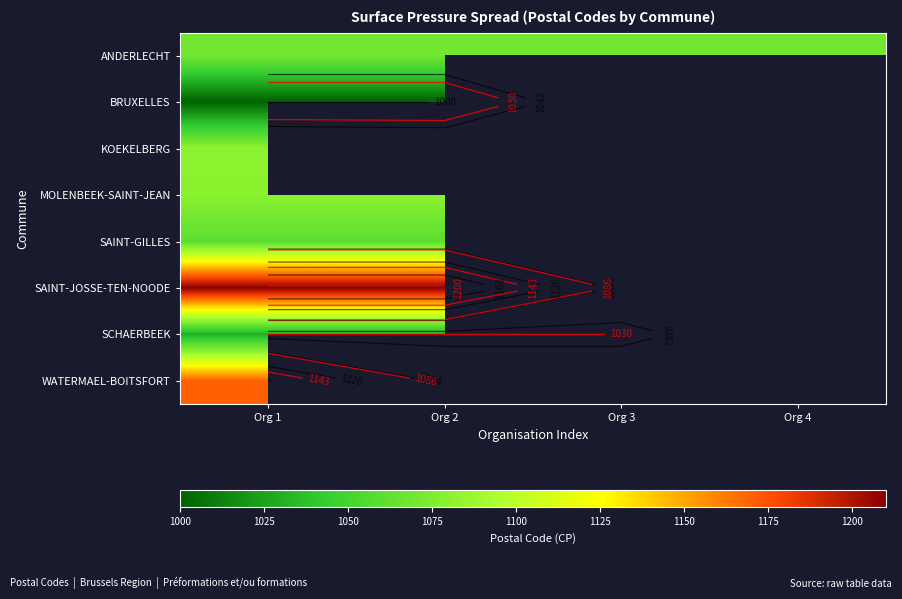

Is it true that ANDERLECHT equals 739.1 at Org 2?

False